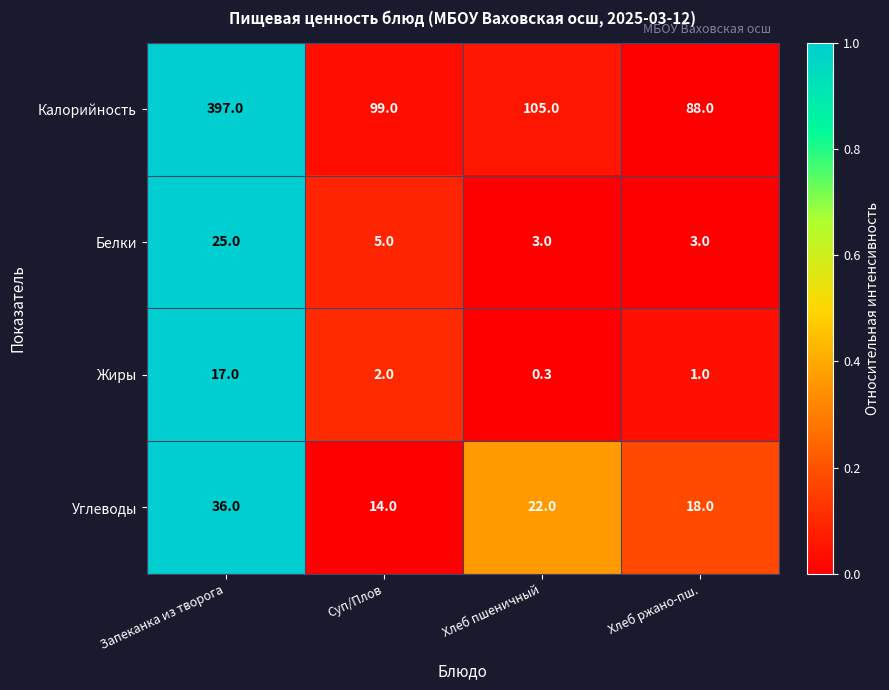

Reading right to left, what are all the values shown in this chart?

Калорийность: Хлеб ржано-пш.=88.0	Хлеб пшеничный=105.0	Суп/Плов=99.0	Запеканка из творога=397.0
Белки: Хлеб ржано-пш.=3.0	Хлеб пшеничный=3.0	Суп/Плов=5.0	Запеканка из творога=25.0
Жиры: Хлеб ржано-пш.=1.0	Хлеб пшеничный=0.3	Суп/Плов=2.0	Запеканка из творога=17.0
Углеводы: Хлеб ржано-пш.=18.0	Хлеб пшеничный=22.0	Суп/Плов=14.0	Запеканка из творога=36.0